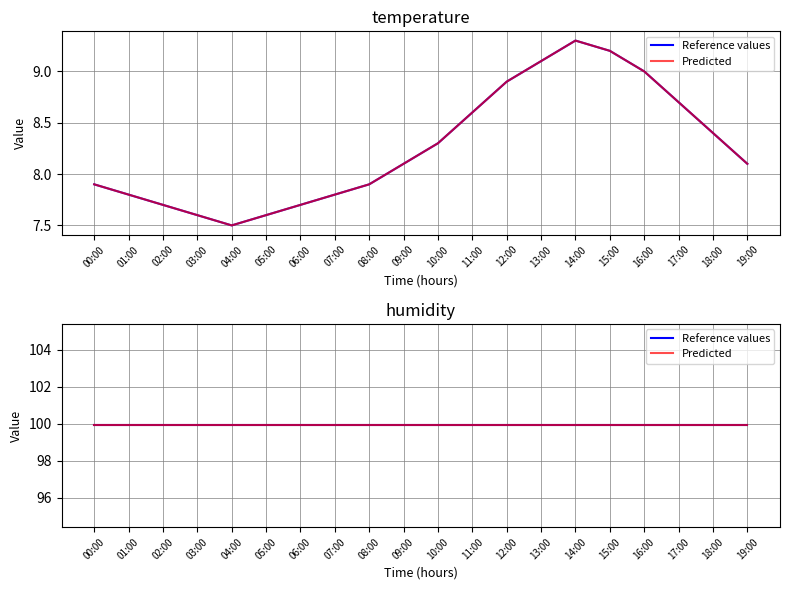

What is the label of the 20th point from the left?

19:00